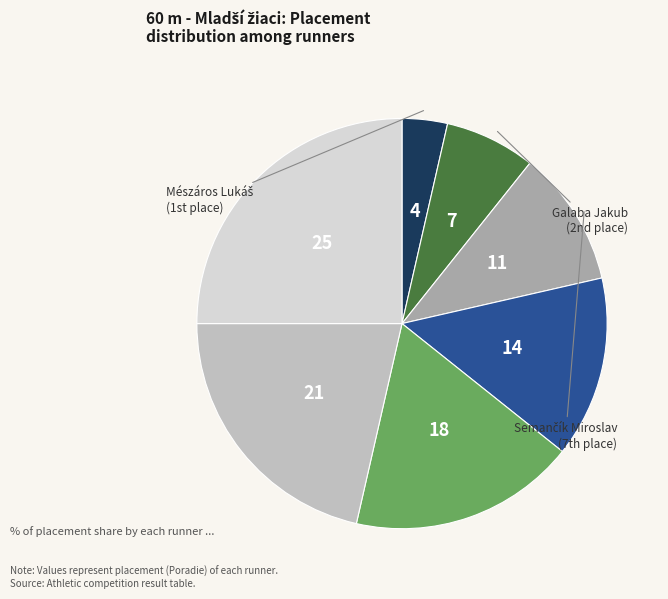

Count the number of slices in the pie.

7